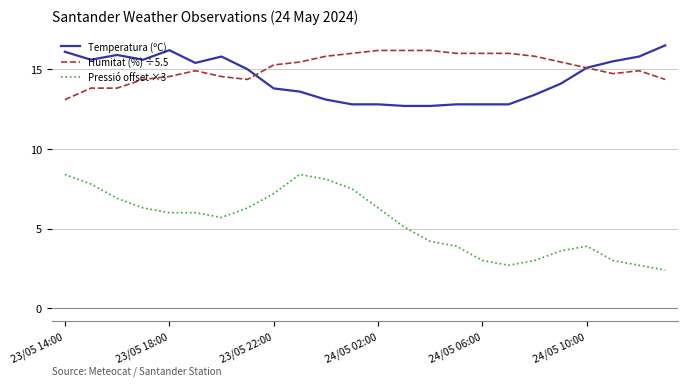

Which series has the largest range (max minus min)?

Pressió offset ×3